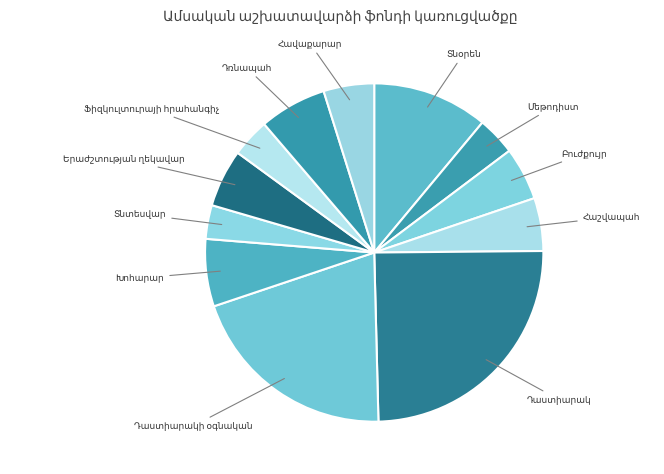

Is there a majority slice in this chart?

No